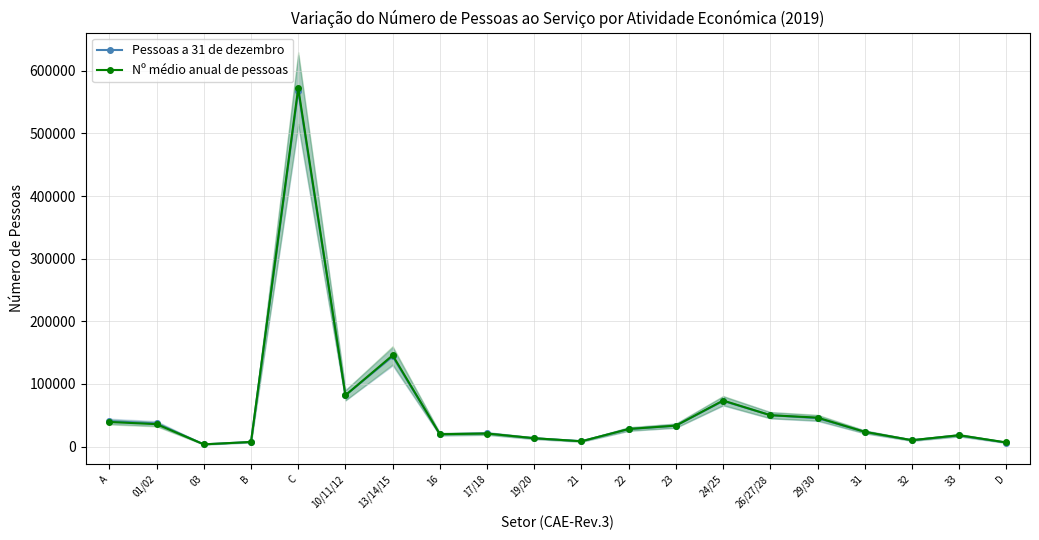

Which category has the highest value in the Pessoas a 31 de dezembro series?

C